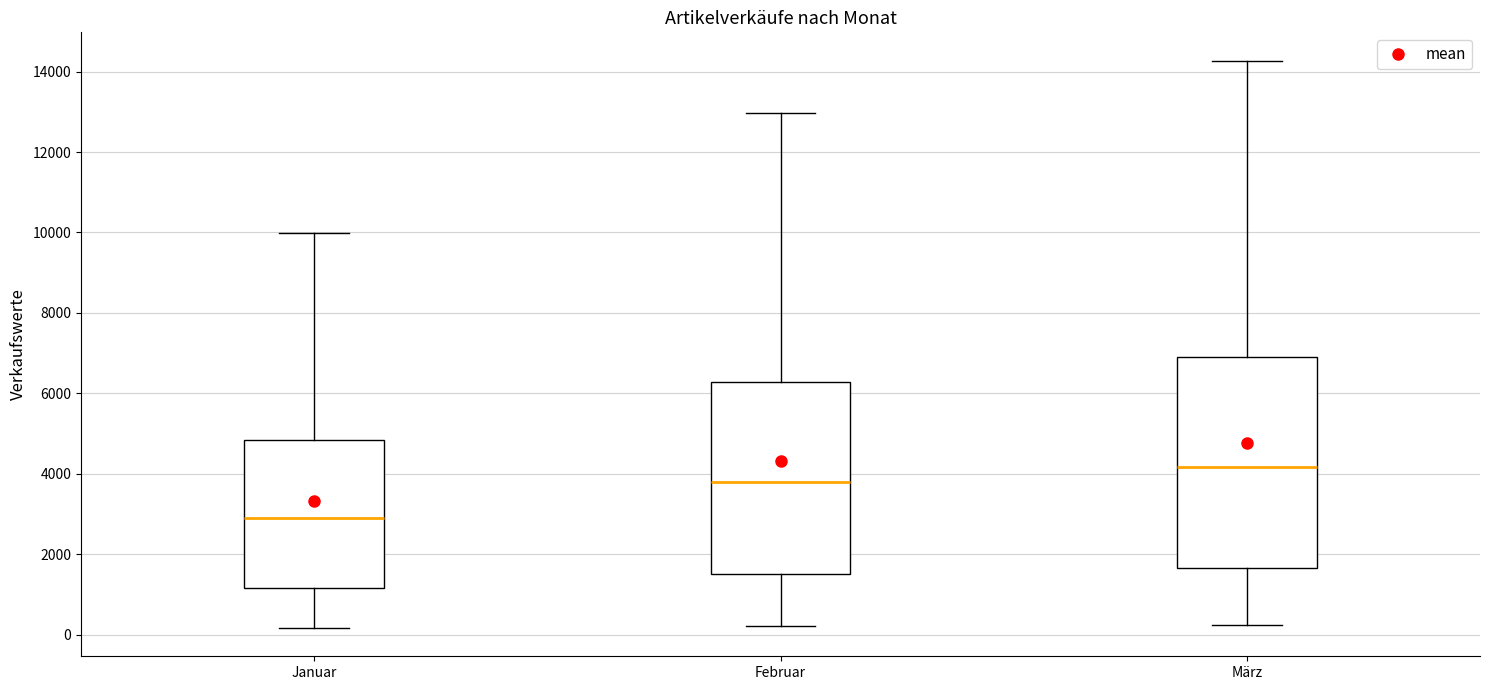

Reading left to right, transcribe this box plot: for each box, give where its median line is, the range the box spans, and where its two whiskers end, as read against the y-axis. The values are not printed on the chart, so give them approximately, as read against the axis.

Januar: median 3000, box 1200 to 4800, whiskers 200 to 10000
Februar: median 3800, box 1600 to 6200, whiskers 200 to 13000
März: median 4200, box 1600 to 7000, whiskers 200 to 14200